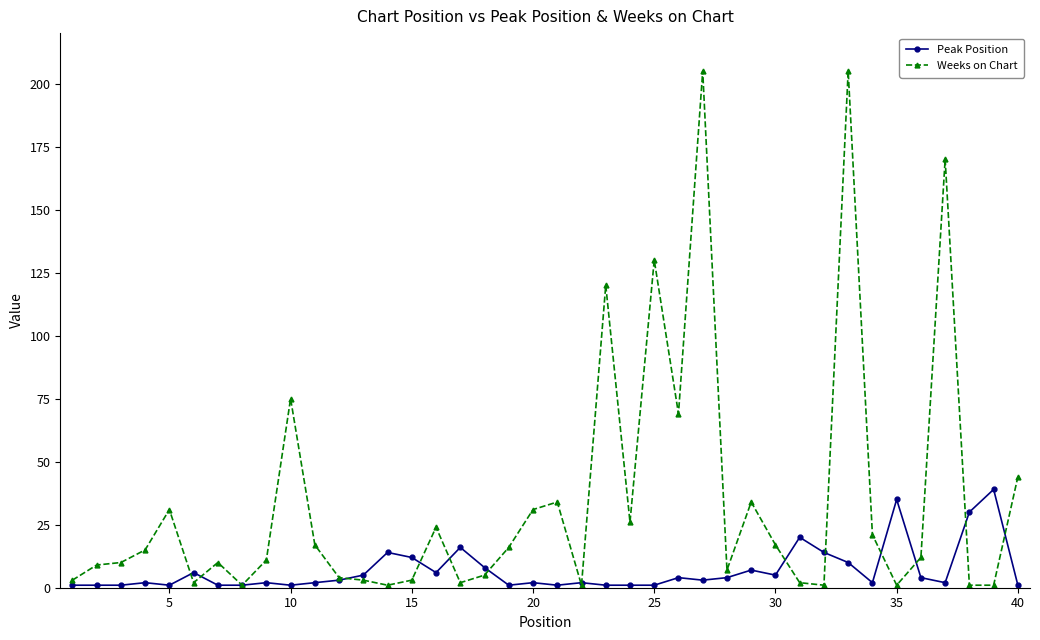

Which series has the widest spread of values?

Weeks on Chart